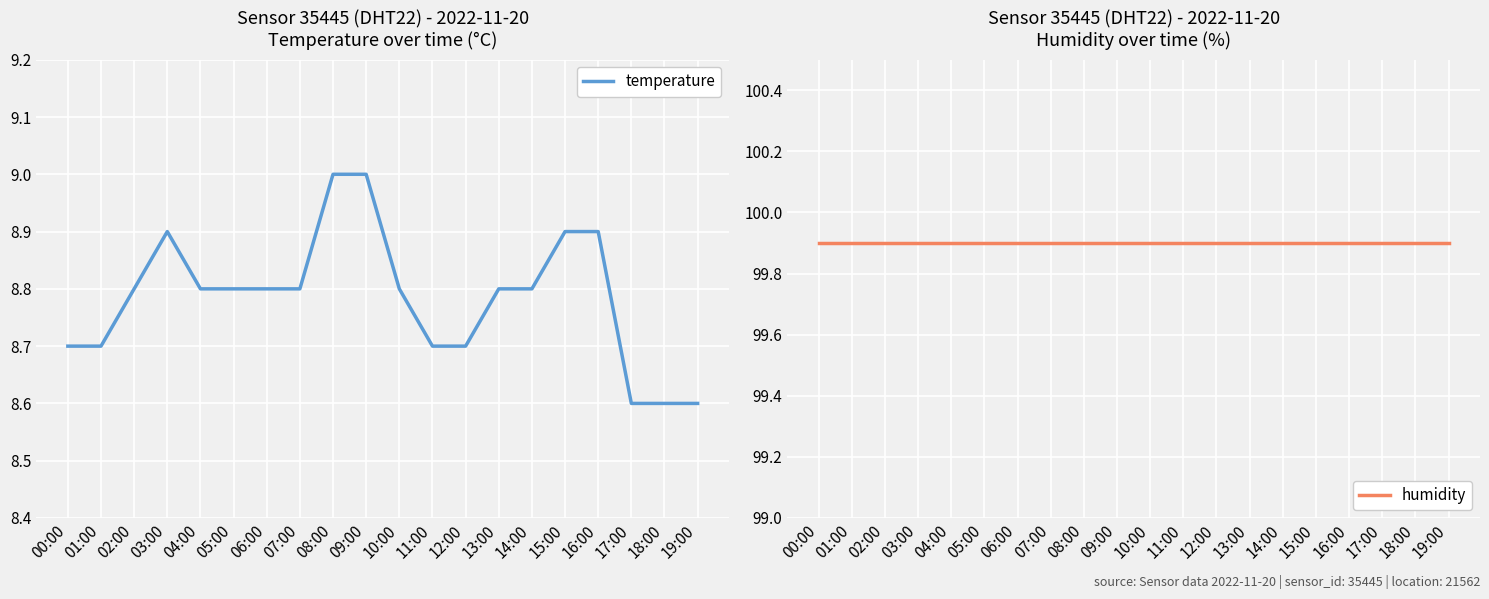

What is the label of the 6th point from the right?

14:00